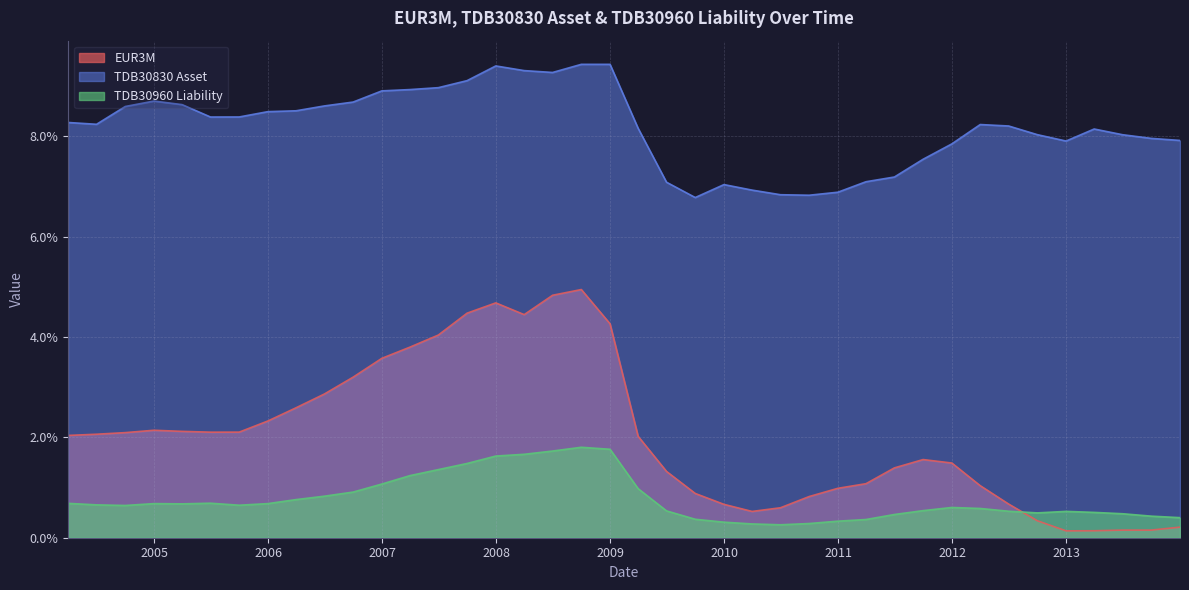

Rank the series by their average value, from lowest to highest.

TDB30960 Liability, EUR3M, TDB30830 Asset